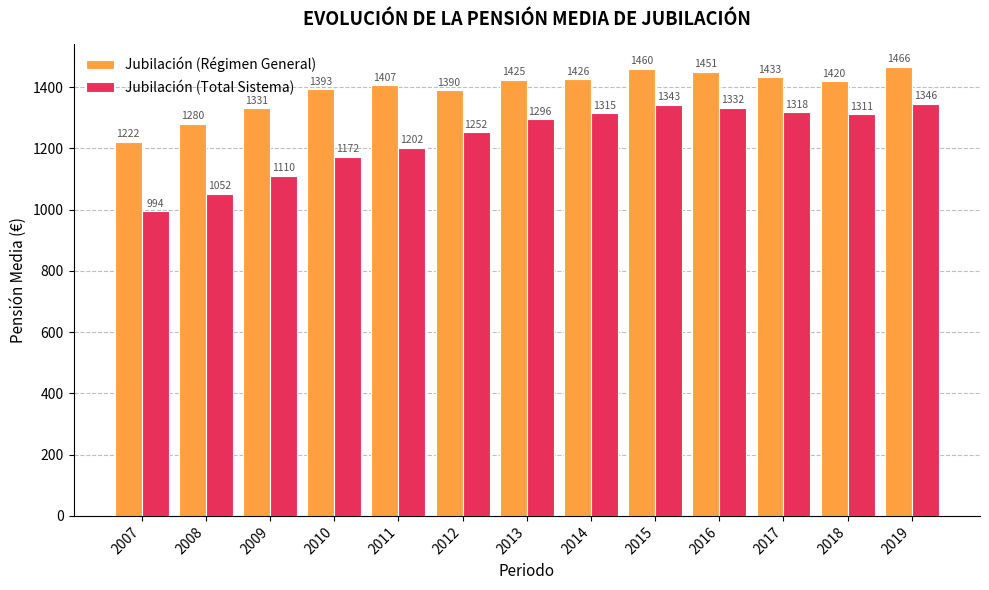

What is the total value across all series at 2009?

2441.2